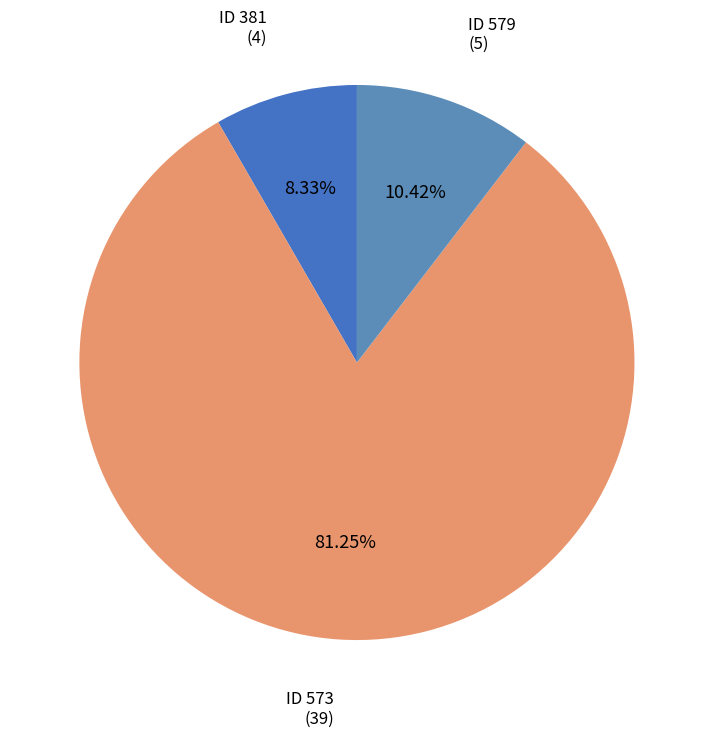

Rank the categories by value from lowest to highest.

ID 381, ID 579, ID 573